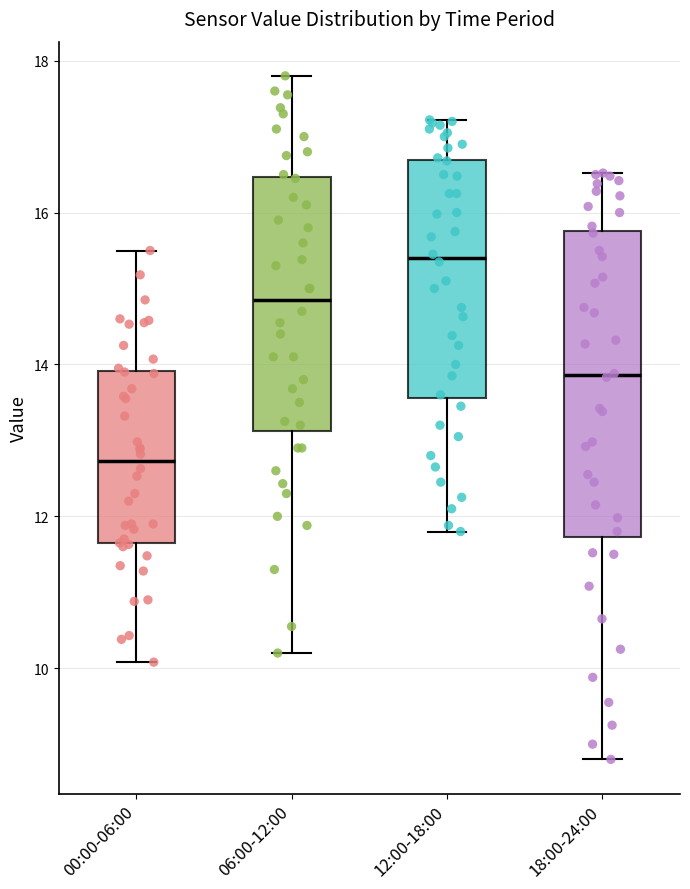

Reading left to right, transcribe this box plot: for each box, give where its median line is, the range the box spans, and where its two whiskers end, as read against the y-axis. The values are not printed on the chart, so give them approximately, as read against the axis.

00:00-06:00: median 12.8, box 11.6 to 14.0, whiskers 10.0 to 15.6
06:00-12:00: median 14.8, box 13.2 to 16.4, whiskers 10.2 to 17.8
12:00-18:00: median 15.4, box 13.6 to 16.6, whiskers 11.8 to 17.2
18:00-24:00: median 13.8, box 11.8 to 15.8, whiskers 8.8 to 16.6